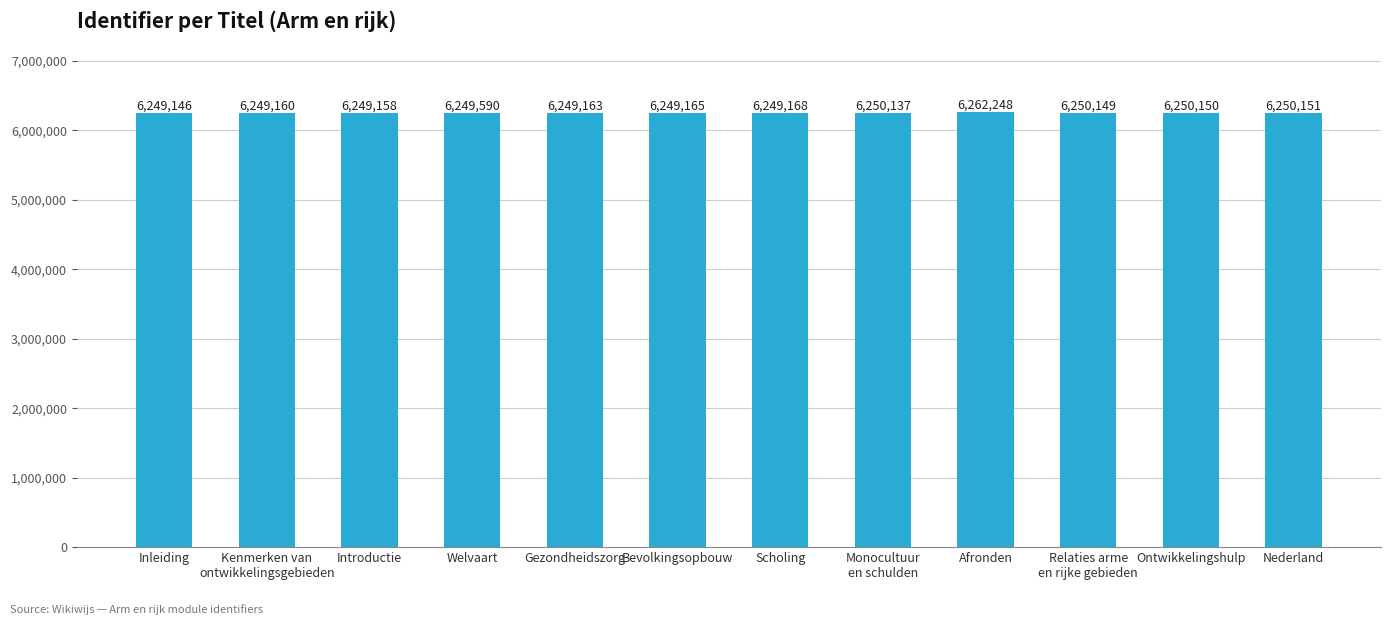

What position from the right is Introductie?

10